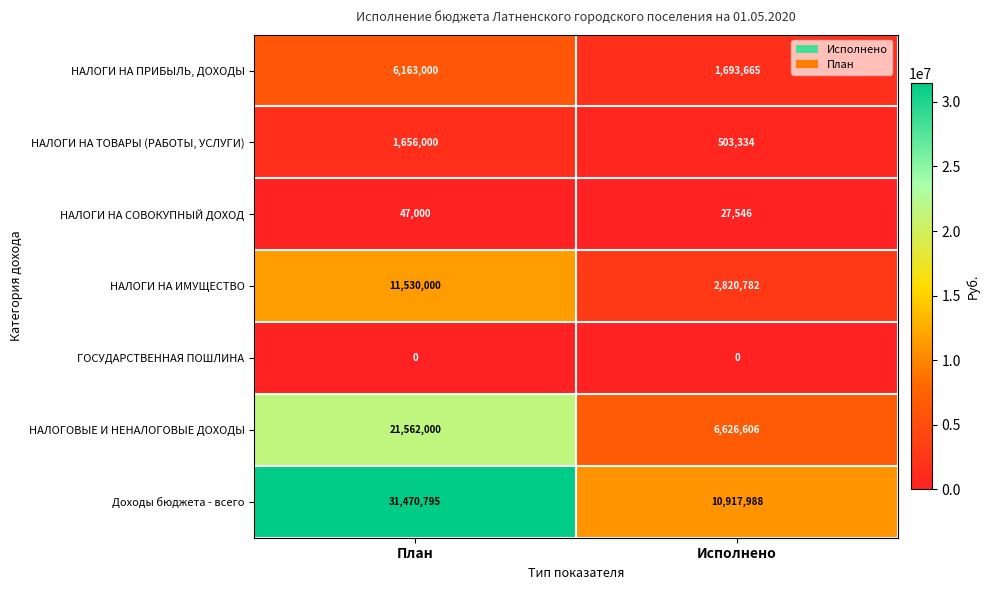

True or false: НАЛОГИ НА ТОВАРЫ (РАБОТЫ, УСЛУГИ) has a value of 2470129 at План.

False